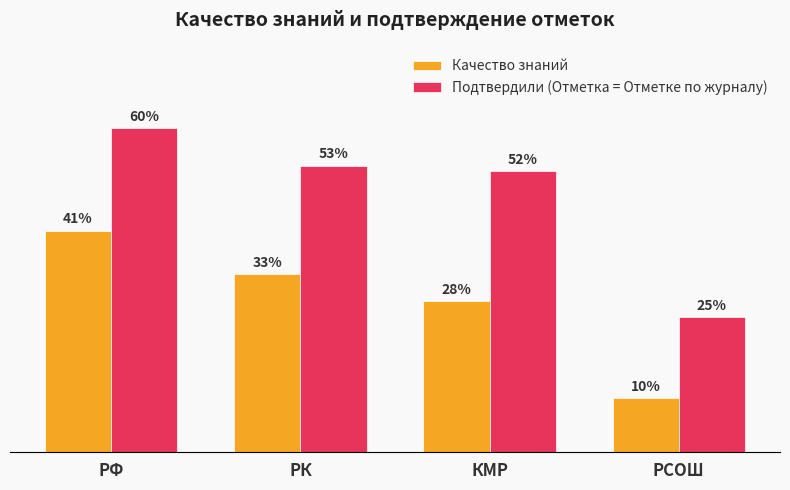

Rank the categories by Качество знаний value from highest to lowest.

РФ, РК, КМР, РСОШ